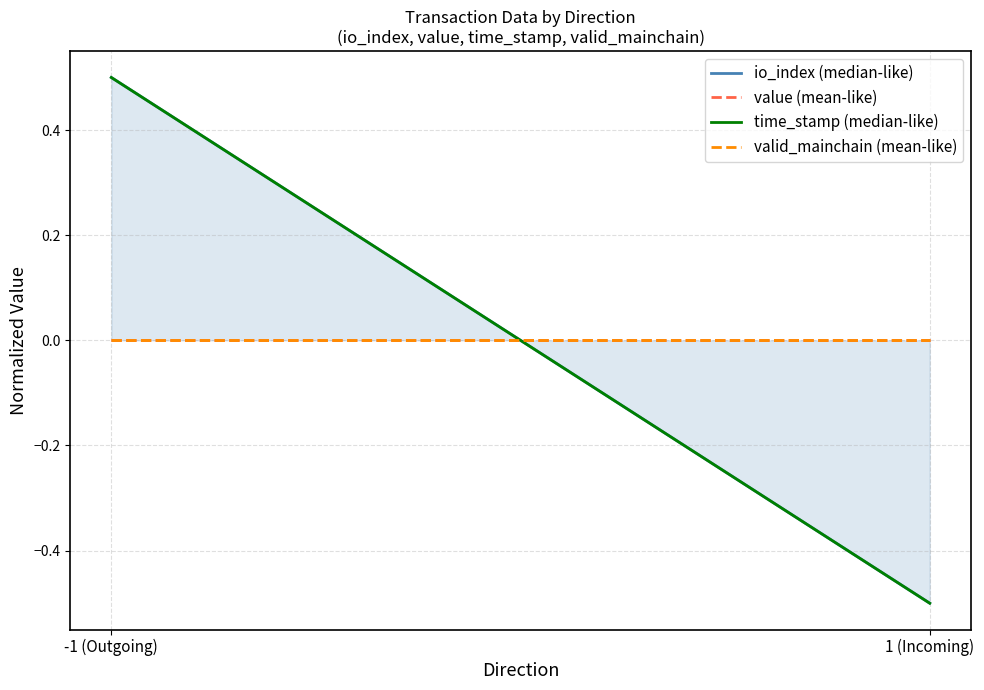

What is the difference between the time_stamp (median-like) values at 1 (Incoming) and -1 (Outgoing)?

1.0